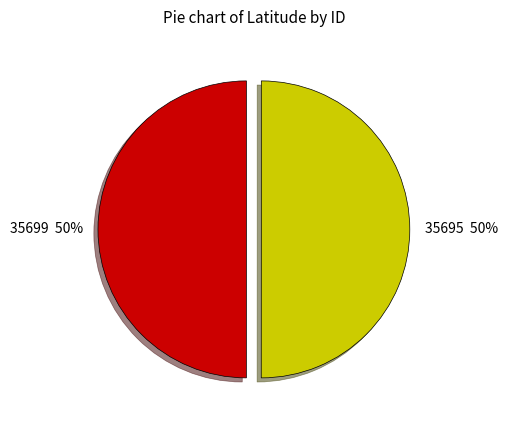

Is it true that 35699 is 56% of the pie?

False